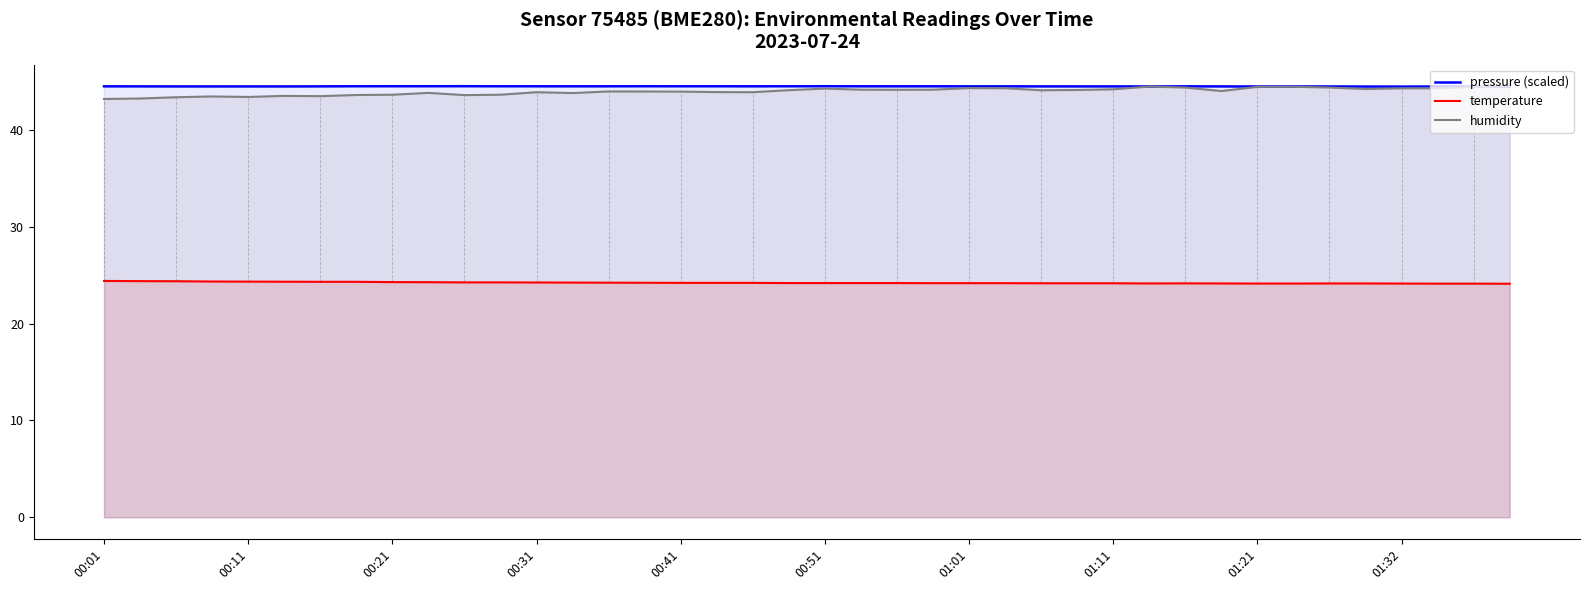

Does the chart display data point markers on the line(s)?

No